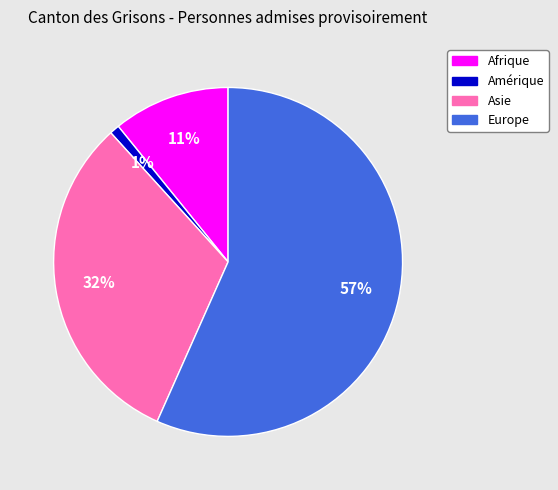

Do Asie and Europe together represent more than half of the pie?

Yes